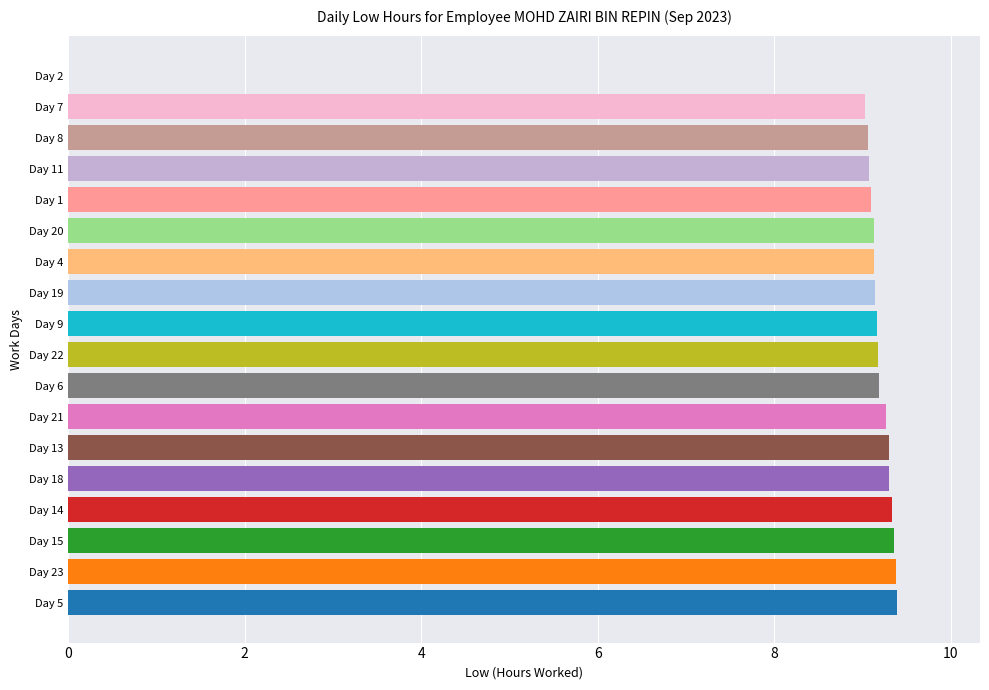

Approximately how many times larger is the value at Day 7 compared to Day 18?

1.0